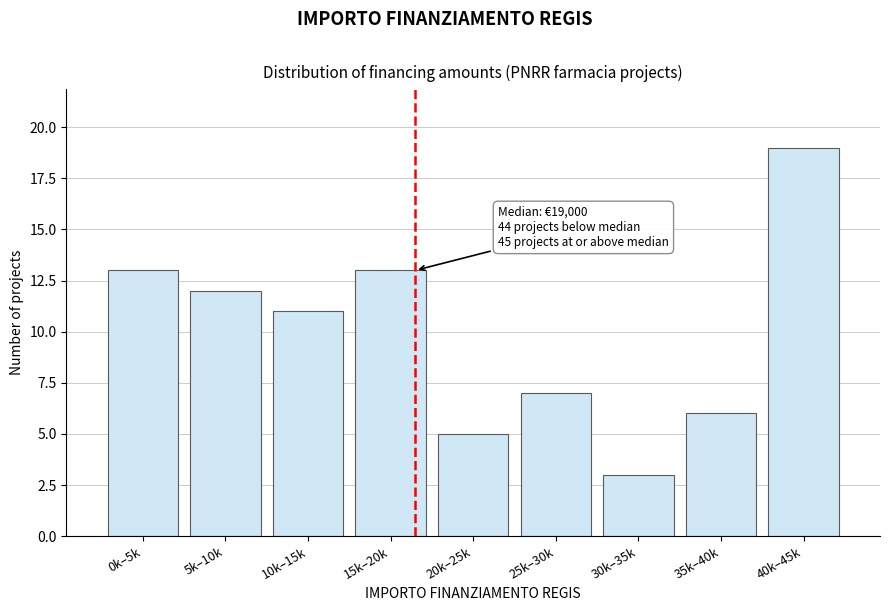

Reading right to left, list all the values displayed in this chart.

40k–45k=19	35k–40k=6	30k–35k=3	25k–30k=7	20k–25k=5	15k–20k=13	10k–15k=11	5k–10k=12	0k–5k=13